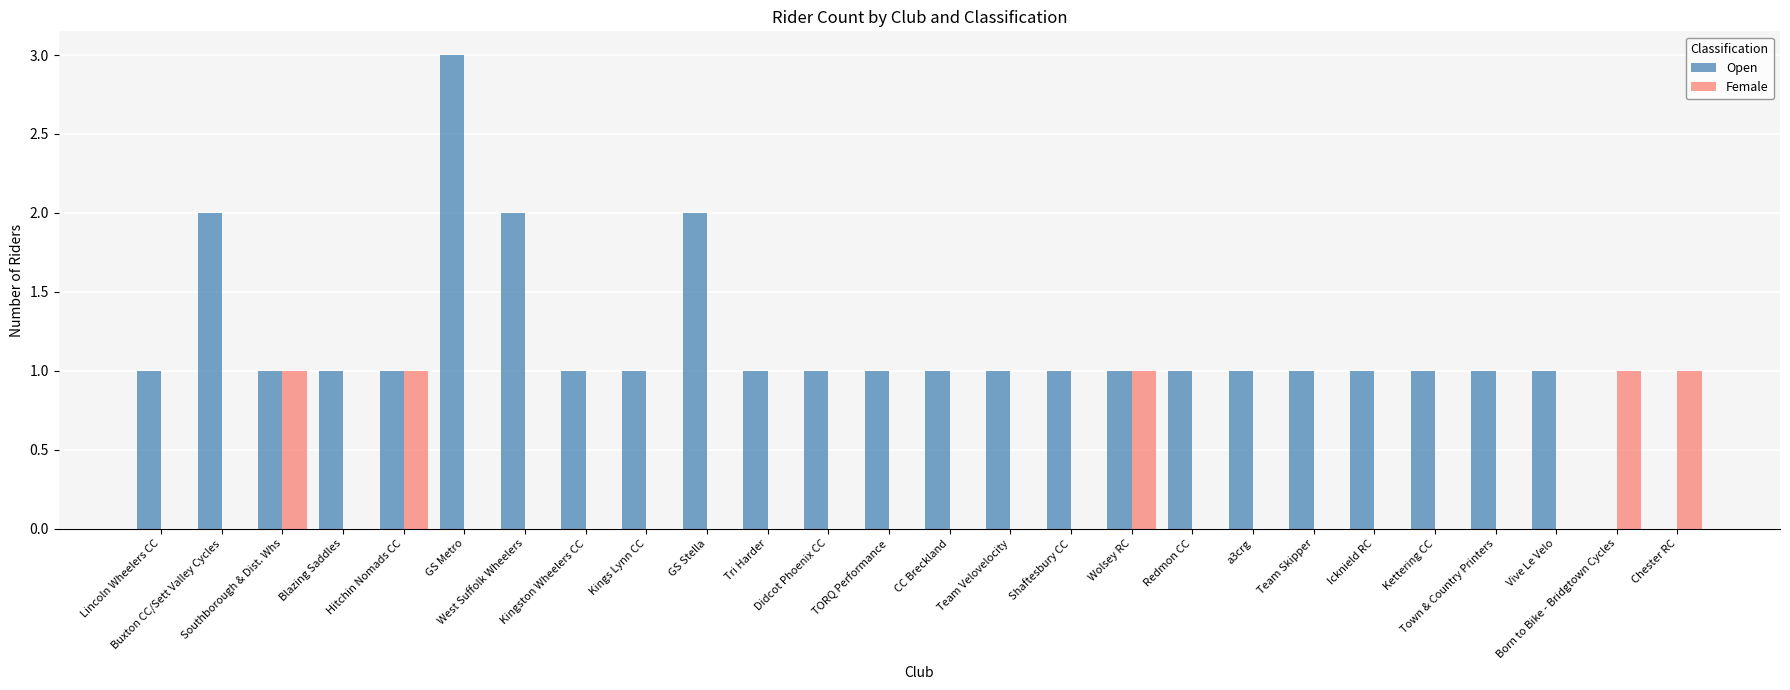

Reading right to left, transcribe all the data shown in this chart.

Open: Chester RC=0	Born to Bike - Bridgtown Cycles=0	Vive Le Velo=1	Town & Country Printers=1	Kettering CC=1	Icknield RC=1	Team Skipper=1	a3crg=1	Redmon CC=1	Wolsey RC=1	Shaftesbury CC=1	Team Velovelocity=1	CC Breckland=1	TORQ Performance=1	Didcot Phoenix CC=1	Tri Harder=1	GS Stella=2	Kings Lynn CC=1	Kingston Wheelers CC=1	West Suffolk Wheelers=2	GS Metro=3	Hitchin Nomads CC=1	Blazing Saddles=1	Southborough & Dist. Whs=1	Buxton CC/Sett Valley Cycles=2	Lincoln Wheelers CC=1
Female: Chester RC=1	Born to Bike - Bridgtown Cycles=1	Vive Le Velo=0	Town & Country Printers=0	Kettering CC=0	Icknield RC=0	Team Skipper=0	a3crg=0	Redmon CC=0	Wolsey RC=1	Shaftesbury CC=0	Team Velovelocity=0	CC Breckland=0	TORQ Performance=0	Didcot Phoenix CC=0	Tri Harder=0	GS Stella=0	Kings Lynn CC=0	Kingston Wheelers CC=0	West Suffolk Wheelers=0	GS Metro=0	Hitchin Nomads CC=1	Blazing Saddles=0	Southborough & Dist. Whs=1	Buxton CC/Sett Valley Cycles=0	Lincoln Wheelers CC=0